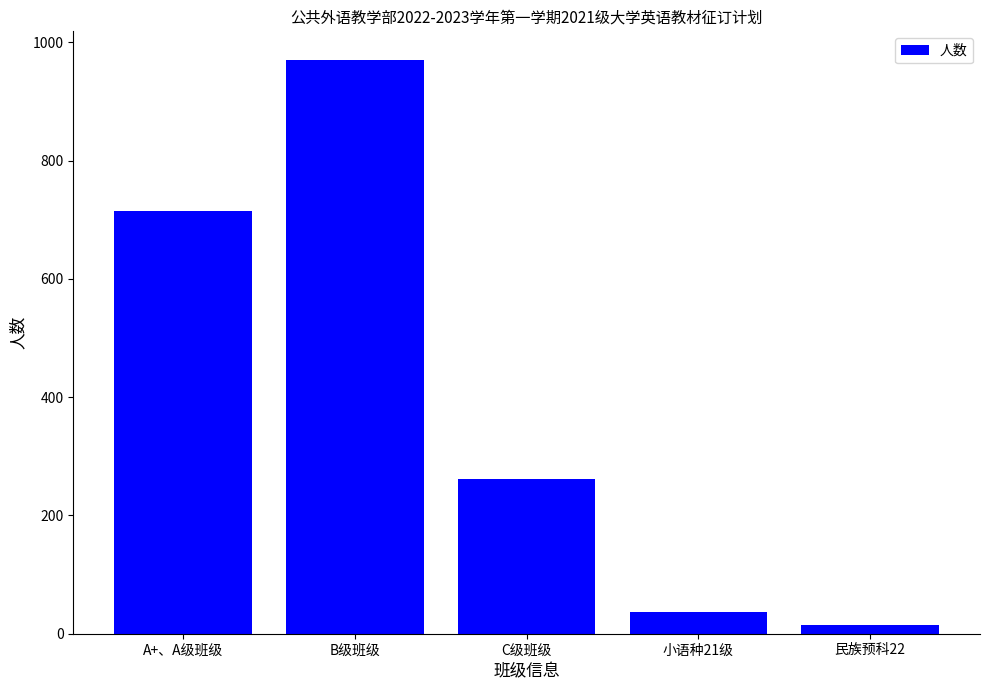

What is the label of the 3rd bar from the right?

C级班级